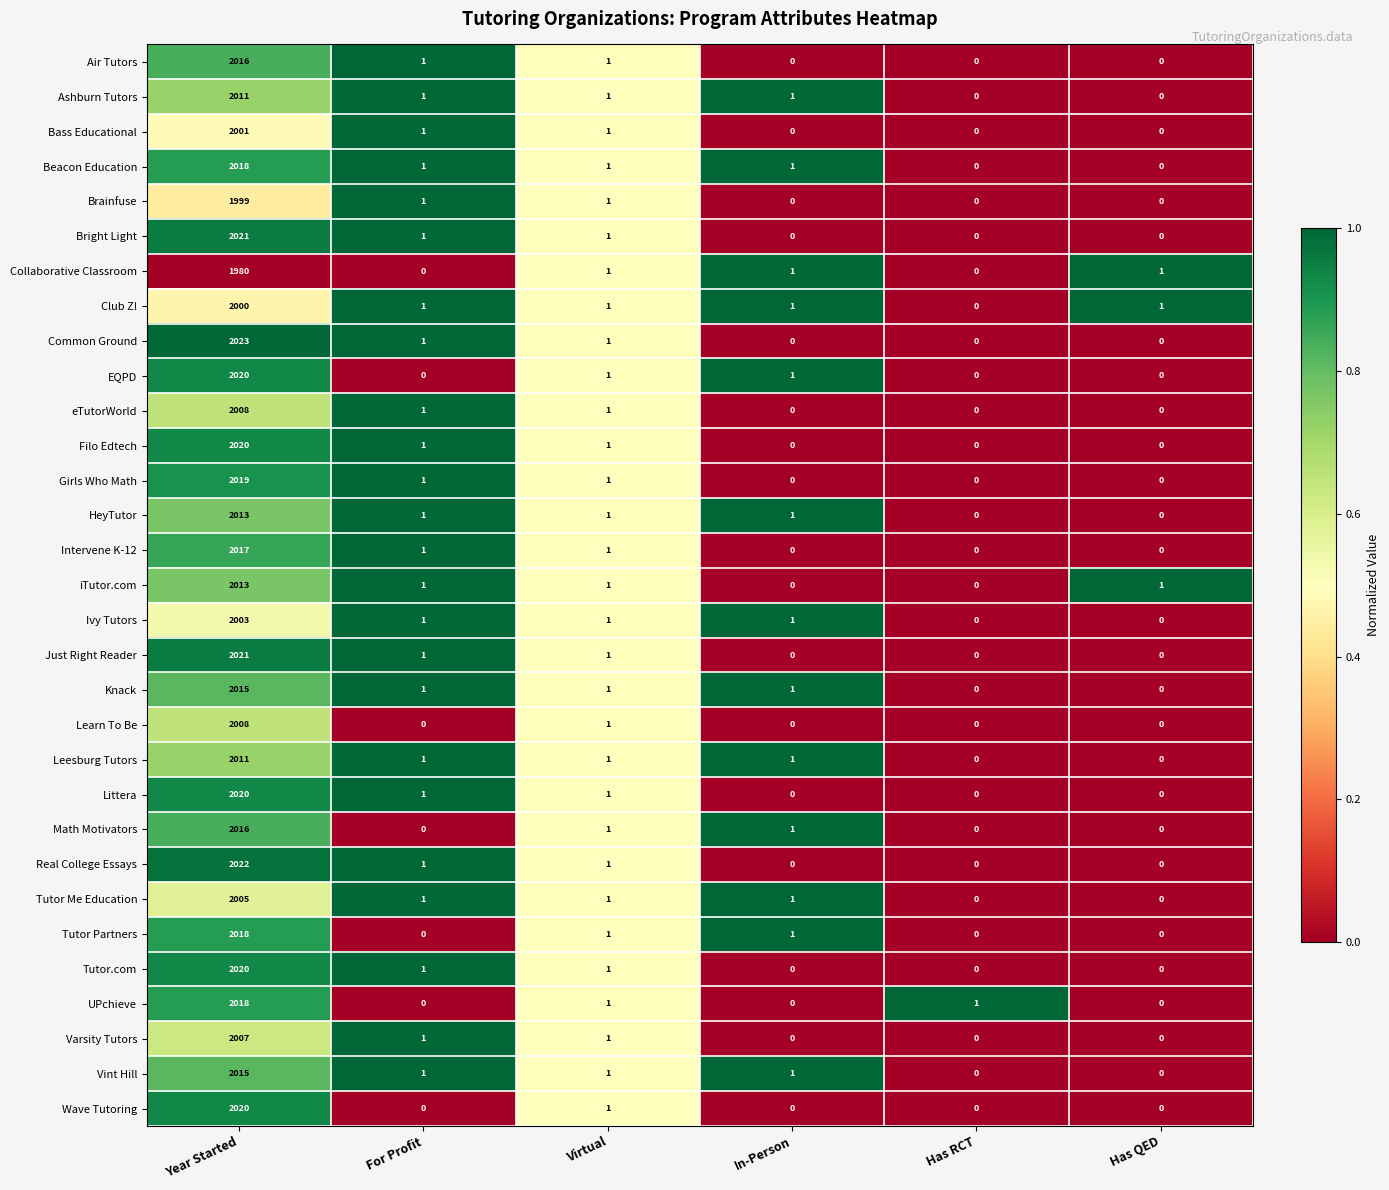

Which series has the widest spread of values?

Common Ground